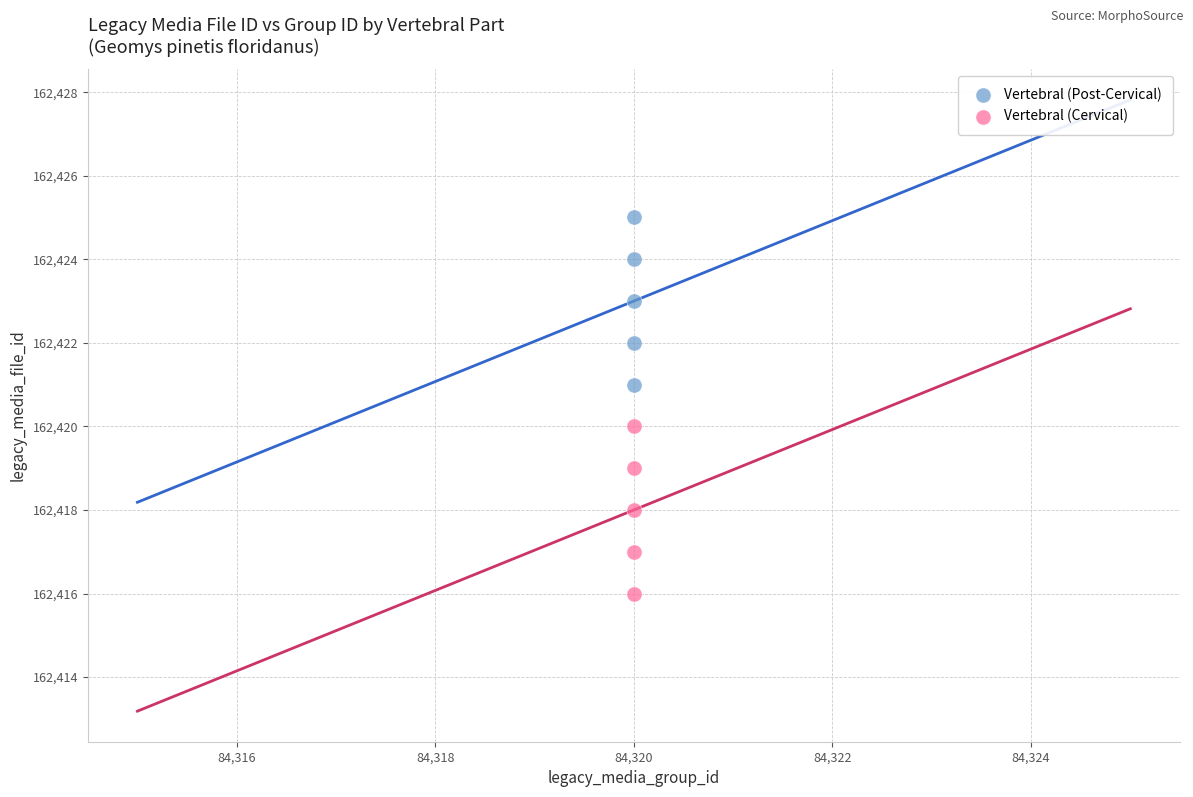

Which series reaches the minimum Y coordinate?

Vertebral (Cervical)